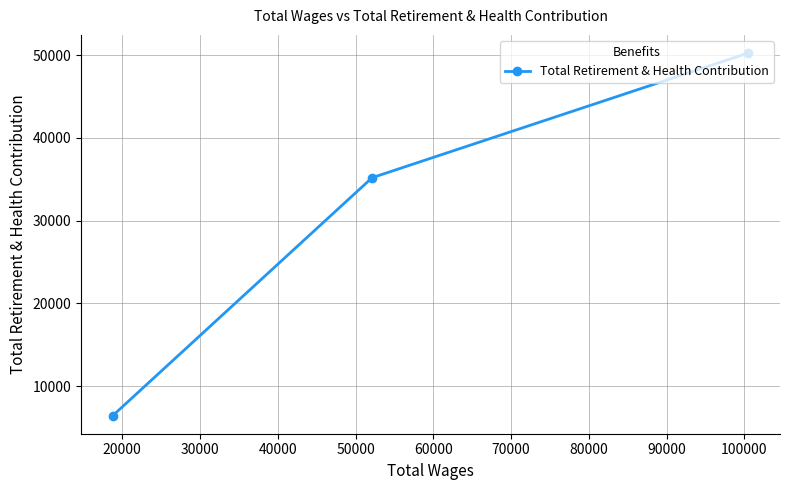

Reading left to right, what are all the values shown in this chart?

6428	35196	50271